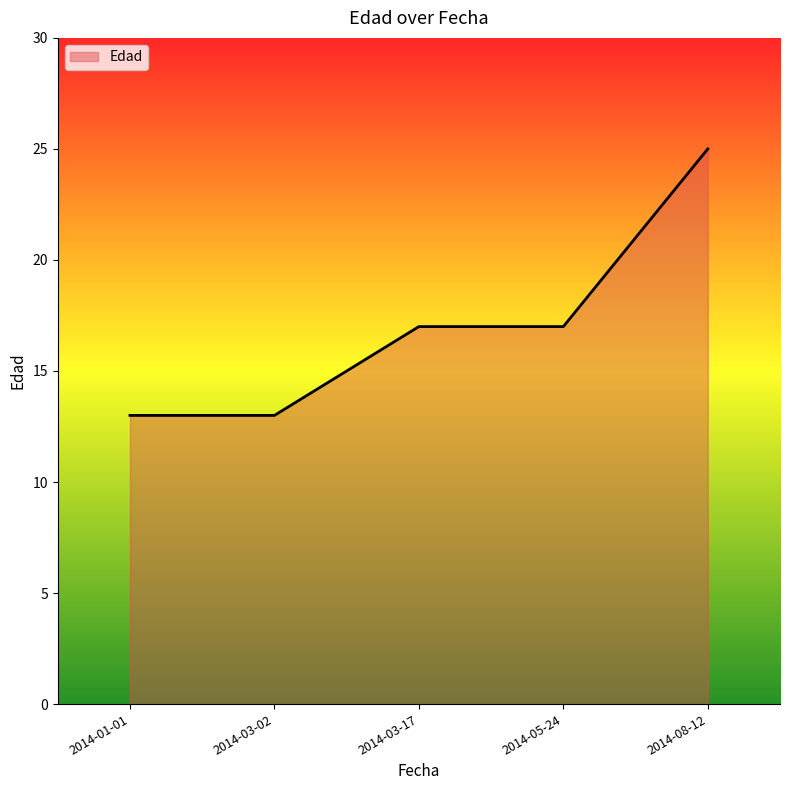

How many lines are shown in the chart?

1